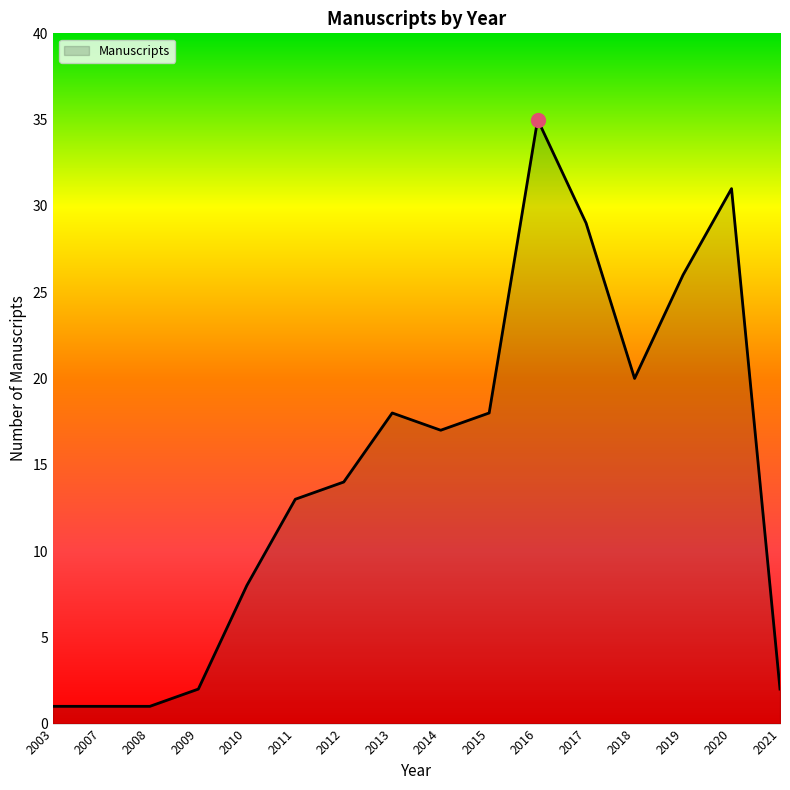

Which has a higher value, 2017 or 2012?

2017